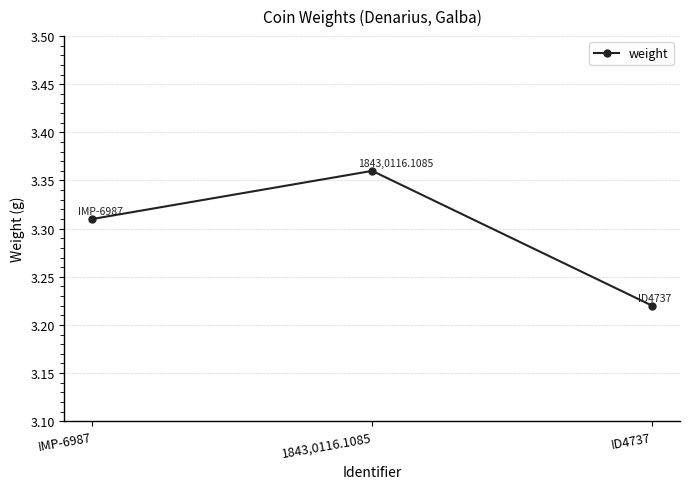

What is the sum of the values at ID4737 and IMP-6987?

6.5